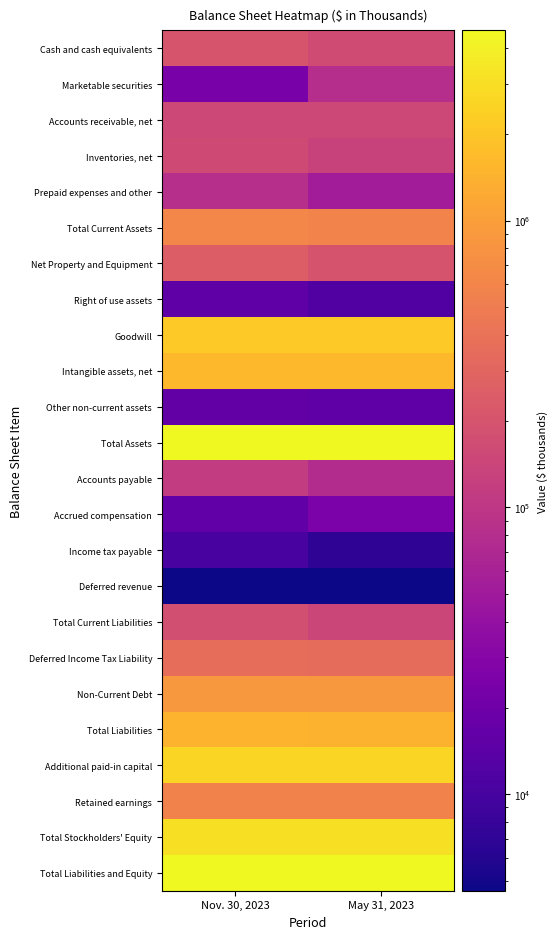

At which category is the sum across all series the highest?

Nov. 30, 2023